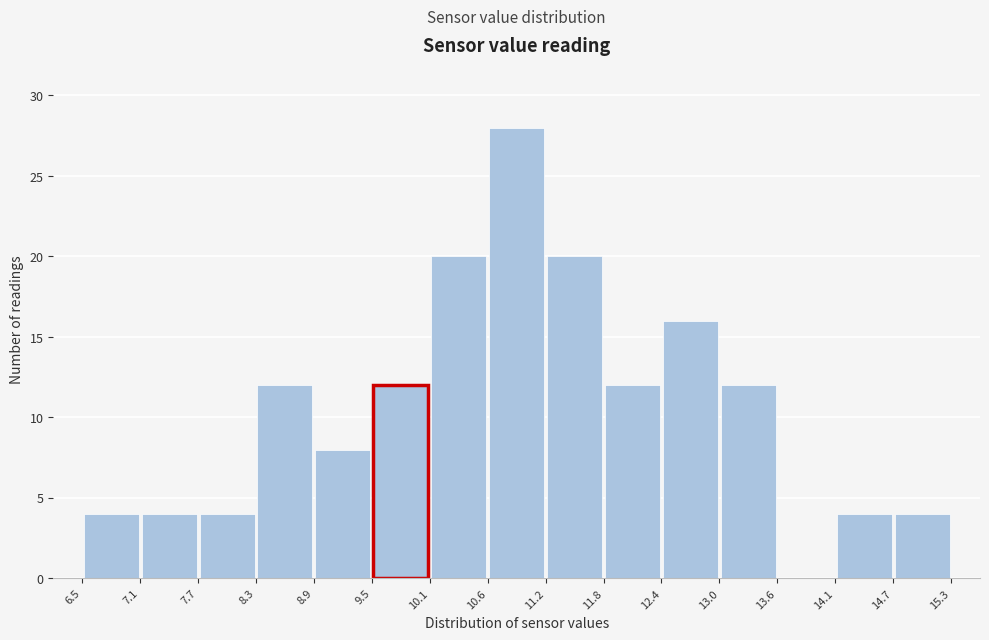

Reading left to right, transcribe this chart: for each bar, give the range it covers on the x-axis and its height. The values are not printed on the chart, so give them approximately, as read against the axis.

6.5 to 7.1: 4
7.1 to 7.7: 4
7.7 to 8.3: 4
8.3 to 8.9: 12
8.9 to 9.5: 8
9.5 to 10.1: 12
10.1 to 10.6: 20
10.6 to 11.2: 28
11.2 to 11.8: 20
11.8 to 12.4: 12
12.4 to 13.0: 16
13.0 to 13.6: 12
13.6 to 14.1: 0
14.1 to 14.7: 4
14.7 to 15.3: 4